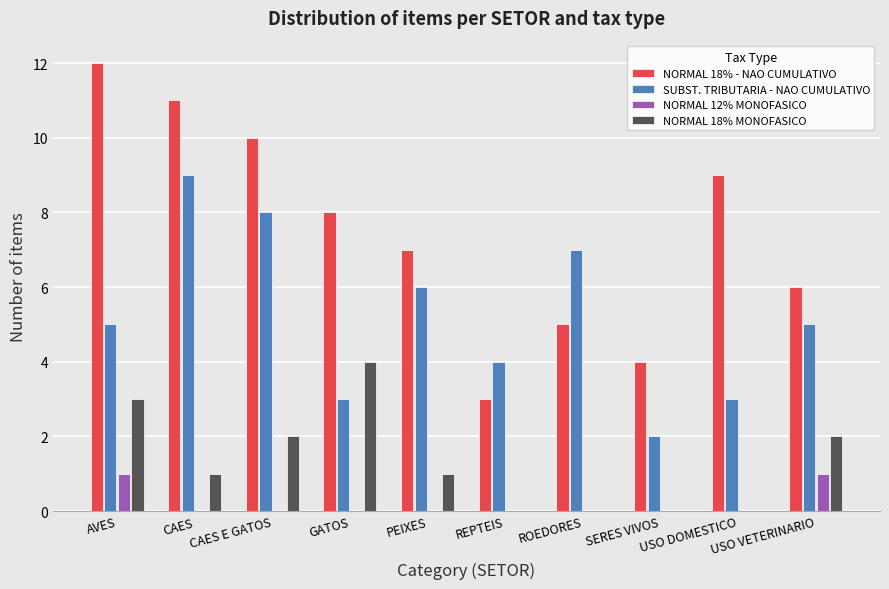

Is the value of NORMAL 18% - NAO CUMULATIVO at SERES VIVOS greater than the value of NORMAL 18% MONOFASICO at PEIXES?

Yes